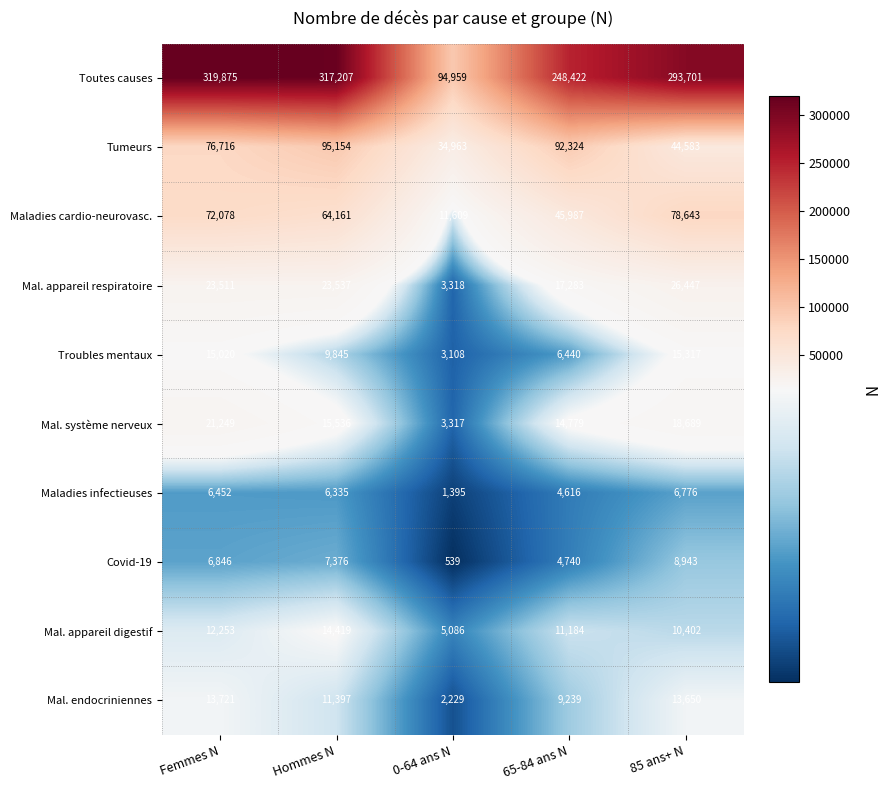

Where does the Mal. appareil digestif series first go above 11184?

Femmes N